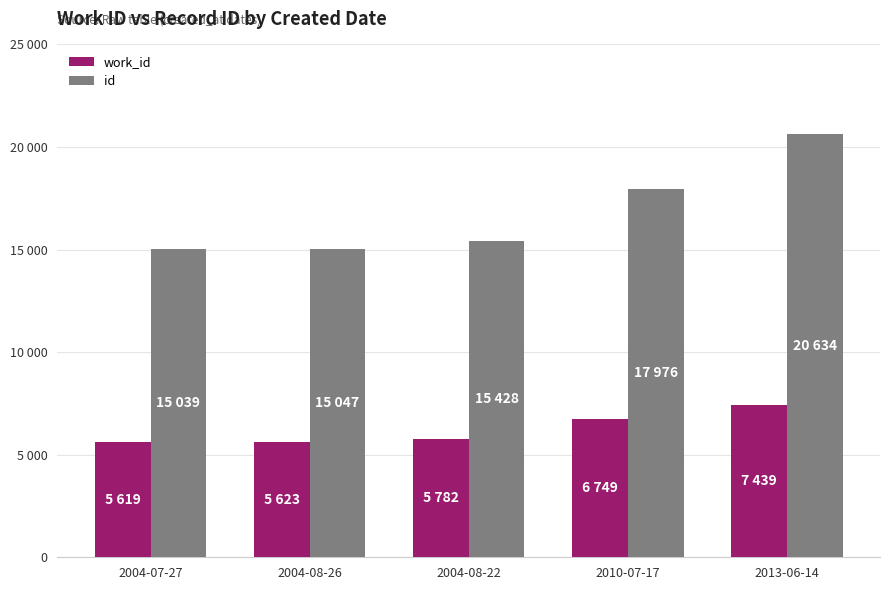

At which label is id closest to 17836?

2010-07-17